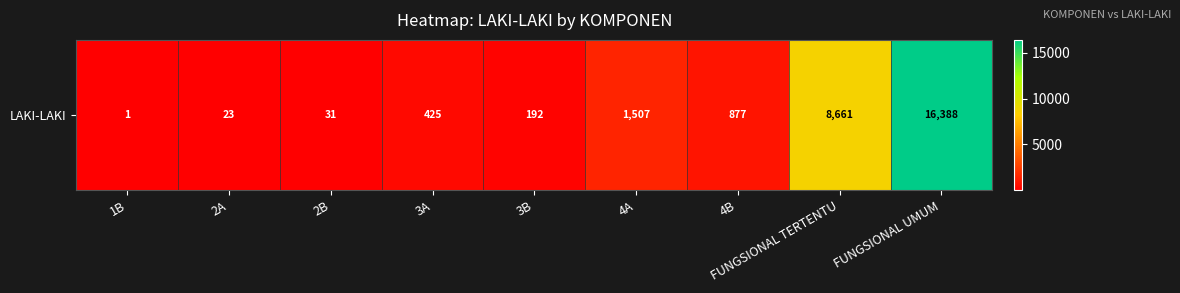

The value at 3A is 425. True or false?

True